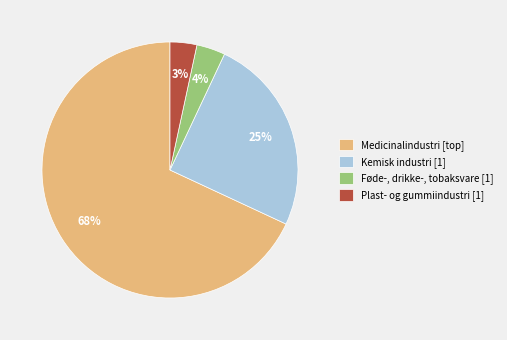

To the nearest percent, what is the average slice percentage?

25%